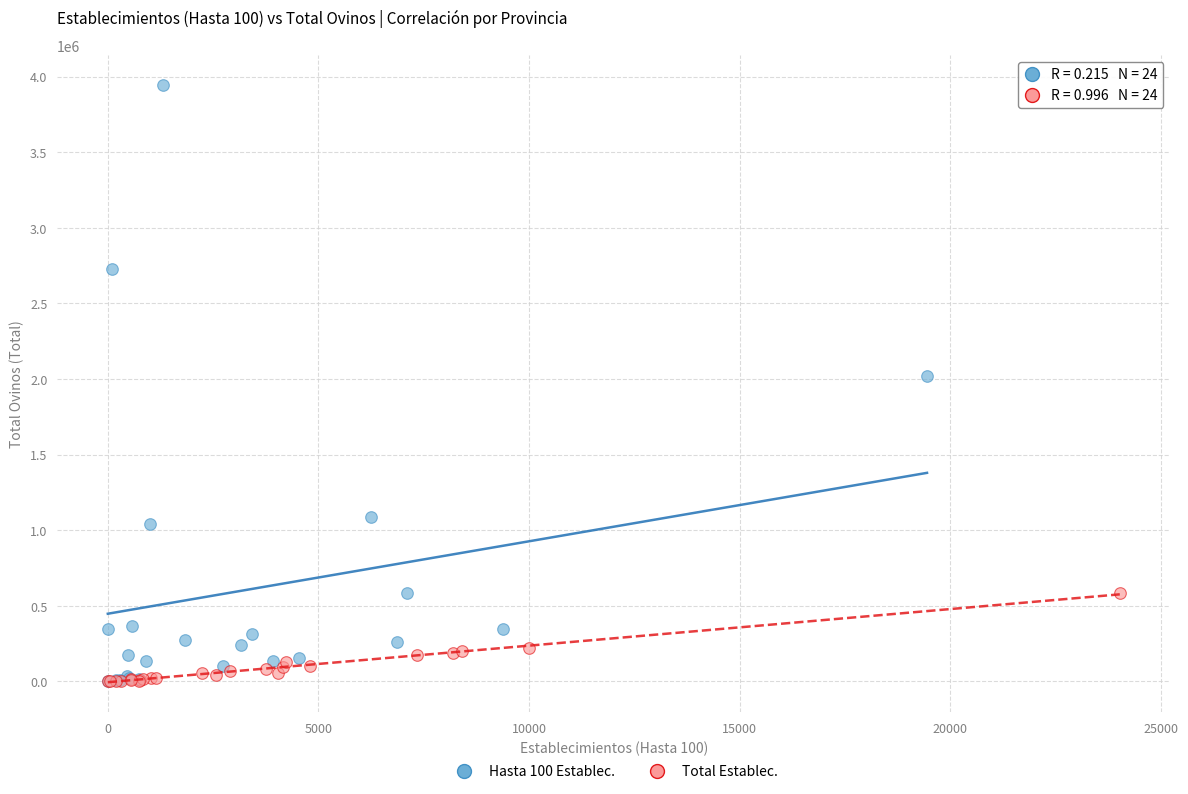

What are all the series names shown in the legend?

Hasta 100 Establec., Total Establec.